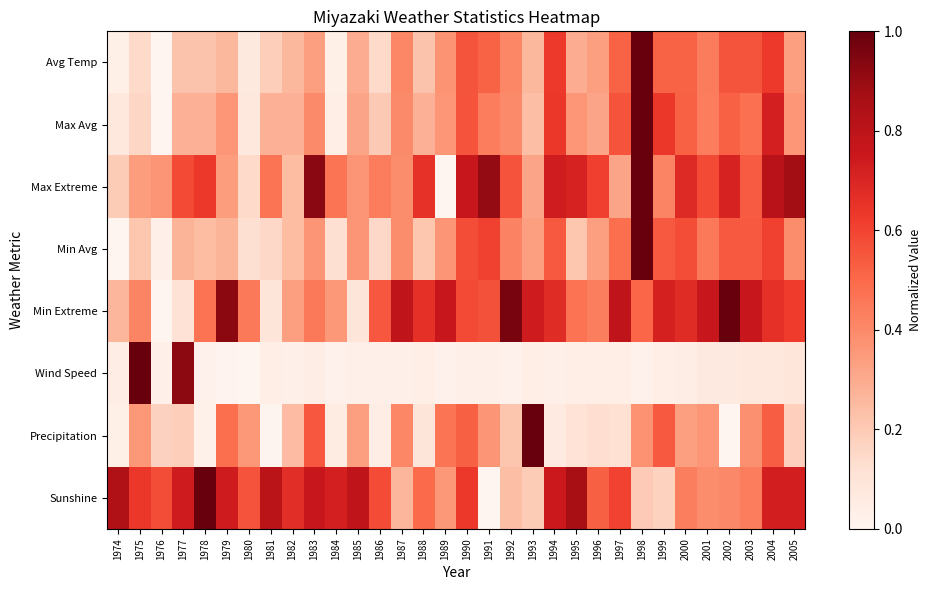

Reading right to left, extract all data points from this chart.

Avg Temp: 2005=0.3	2004=0.6	2003=0.6	2002=0.6	2001=0.4	2000=0.5	1999=0.5	1998=1.0	1997=0.5	1996=0.3	1995=0.3	1994=0.6	1993=0.3	1992=0.4	1991=0.5	1990=0.6	1989=0.4	1988=0.2	1987=0.4	1986=0.1	1985=0.3	1984=0.0	1983=0.3	1982=0.3	1981=0.2	1980=0.1	1979=0.3	1978=0.2	1977=0.2	1976=0.0	1975=0.1	1974=0.0
Max Avg: 2005=0.4	2004=0.7	2003=0.5	2002=0.5	2001=0.4	2000=0.5	1999=0.6	1998=1.0	1997=0.6	1996=0.3	1995=0.4	1994=0.6	1993=0.2	1992=0.4	1991=0.4	1990=0.6	1989=0.4	1988=0.3	1987=0.4	1986=0.2	1985=0.3	1984=0.0	1983=0.4	1982=0.3	1981=0.3	1980=0.1	1979=0.4	1978=0.3	1977=0.3	1976=0.0	1975=0.2	1974=0.1
Max Extreme: 2005=0.9	2004=0.8	2003=0.5	2002=0.7	2001=0.6	2000=0.7	1999=0.4	1998=1.0	1997=0.3	1996=0.6	1995=0.7	1994=0.7	1993=0.3	1992=0.6	1991=0.9	1990=0.8	1989=0.0	1988=0.7	1987=0.4	1986=0.4	1985=0.4	1984=0.5	1983=0.9	1982=0.2	1981=0.5	1980=0.1	1979=0.3	1978=0.6	1977=0.6	1976=0.4	1975=0.3	1974=0.2
Min Avg: 2005=0.4	2004=0.6	2003=0.5	2002=0.5	2001=0.5	2000=0.6	1999=0.5	1998=1.0	1997=0.5	1996=0.3	1995=0.2	1994=0.5	1993=0.3	1992=0.4	1991=0.6	1990=0.6	1989=0.4	1988=0.2	1987=0.4	1986=0.2	1985=0.4	1984=0.1	1983=0.4	1982=0.2	1981=0.2	1980=0.1	1979=0.3	1978=0.2	1977=0.3	1976=0.0	1975=0.2	1974=0.0
Min Extreme: 2005=0.6	2004=0.7	2003=0.8	2002=1.0	2001=0.8	2000=0.7	1999=0.7	1998=0.5	1997=0.8	1996=0.4	1995=0.5	1994=0.7	1993=0.7	1992=1.0	1991=0.6	1990=0.6	1989=0.8	1988=0.7	1987=0.8	1986=0.5	1985=0.1	1984=0.4	1983=0.5	1982=0.3	1981=0.1	1980=0.5	1979=0.9	1978=0.5	1977=0.1	1976=0.0	1975=0.4	1974=0.3
Wind Speed: 2005=0.1	2004=0.1	2003=0.1	2002=0.1	2001=0.1	2000=0.0	1999=0.0	1998=0.0	1997=0.0	1996=0.0	1995=0.0	1994=0.0	1993=0.0	1992=0.0	1991=0.0	1990=0.0	1989=0.0	1988=0.0	1987=0.0	1986=0.0	1985=0.0	1984=0.0	1983=0.0	1982=0.0	1981=0.0	1980=0.0	1979=0.0	1978=0.0	1977=0.9	1976=0.0	1975=1.0	1974=0.0
Precipitation: 2005=0.2	2004=0.5	2003=0.4	2002=0.0	2001=0.4	2000=0.3	1999=0.5	1998=0.4	1997=0.1	1996=0.1	1995=0.1	1994=0.1	1993=1.0	1992=0.2	1991=0.4	1990=0.5	1989=0.5	1988=0.1	1987=0.4	1986=0.0	1985=0.3	1984=0.1	1983=0.5	1982=0.2	1981=0.0	1980=0.4	1979=0.5	1978=0.0	1977=0.2	1976=0.2	1975=0.4	1974=0.0
Sunshine: 2005=0.7	2004=0.7	2003=0.4	2002=0.4	2001=0.4	2000=0.4	1999=0.2	1998=0.2	1997=0.6	1996=0.5	1995=0.9	1994=0.7	1993=0.2	1992=0.2	1991=0.0	1990=0.6	1989=0.4	1988=0.5	1987=0.3	1986=0.6	1985=0.8	1984=0.7	1983=0.8	1982=0.7	1981=0.8	1980=0.6	1979=0.7	1978=1.0	1977=0.7	1976=0.6	1975=0.6	1974=0.8